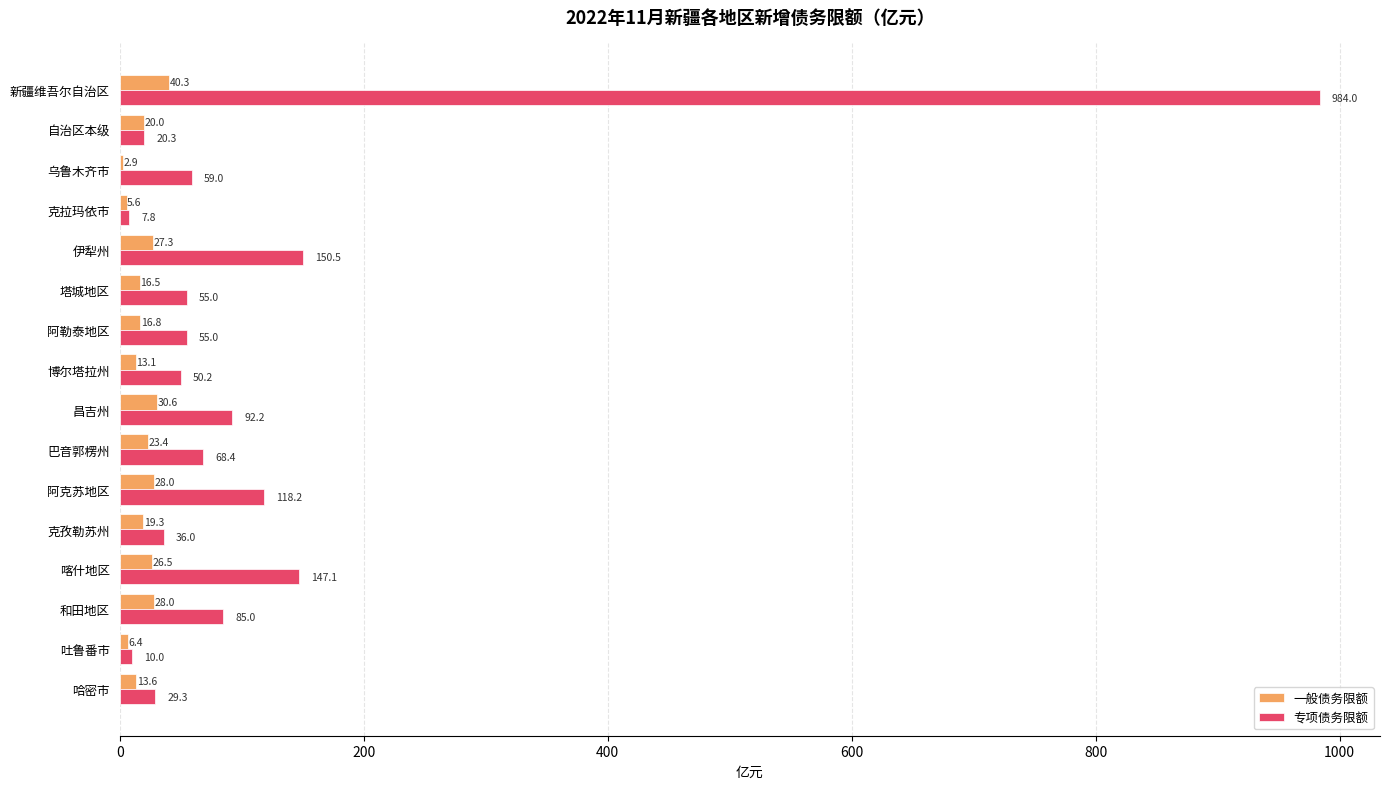

The 专项债务限额 series shows 145.1 at 昌吉州. True or false?

False